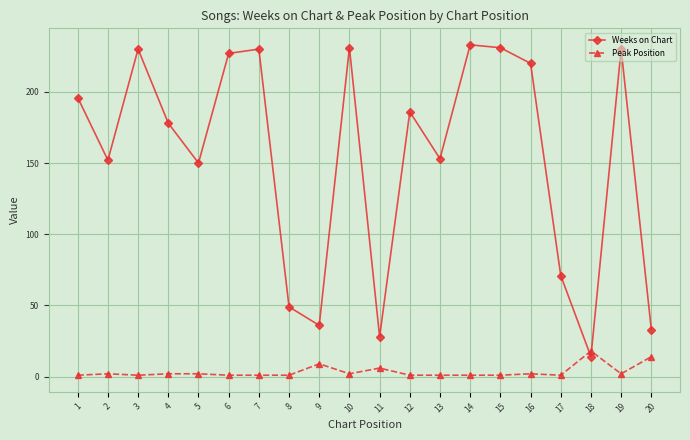

Which series has the largest total across all categories?

Weeks on Chart